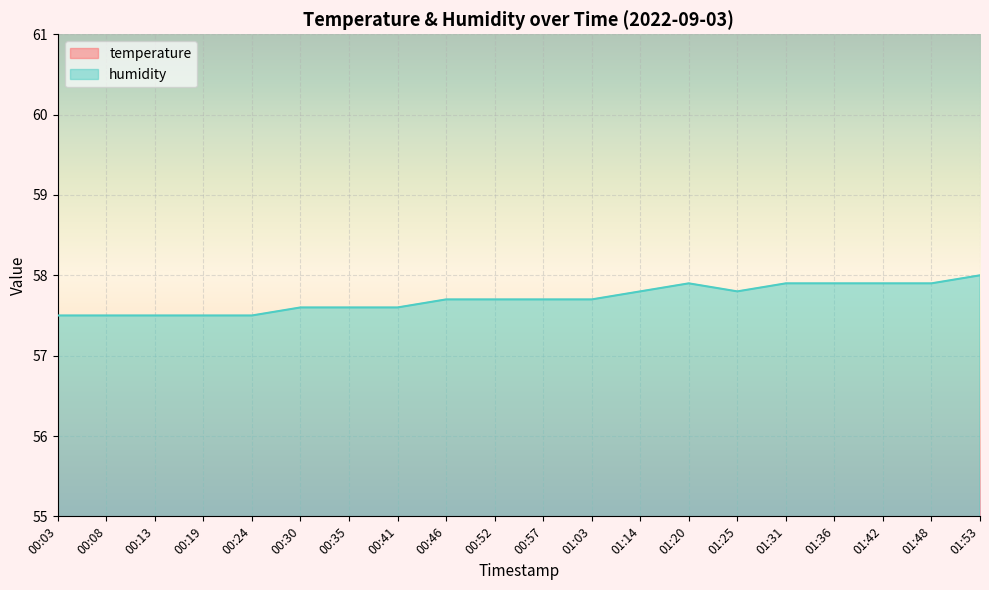

How many interior local peaks does the temperature series have?

1